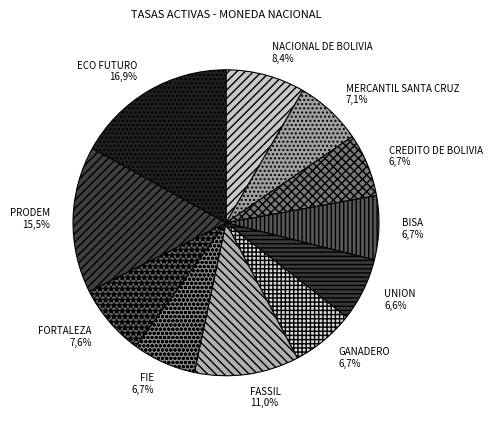

To the nearest percent, what is the average slice percentage?

9%